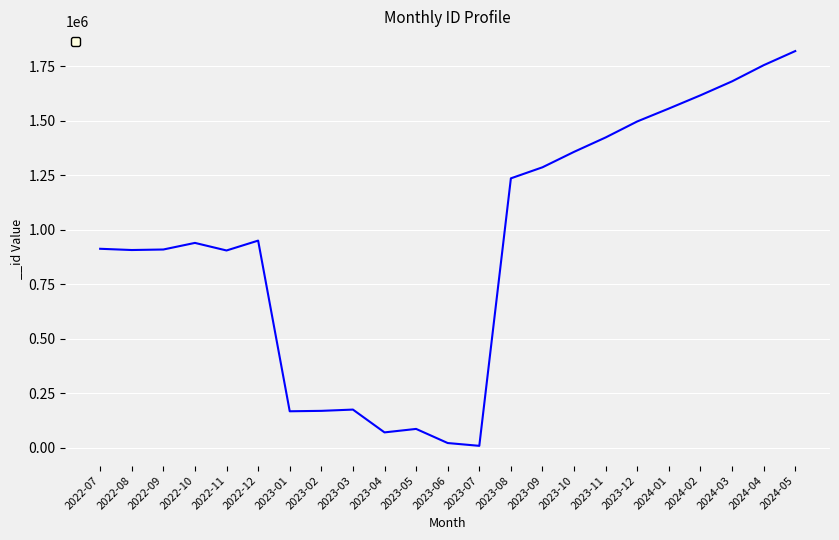

The value at 2024-01 is 2535486. True or false?

False